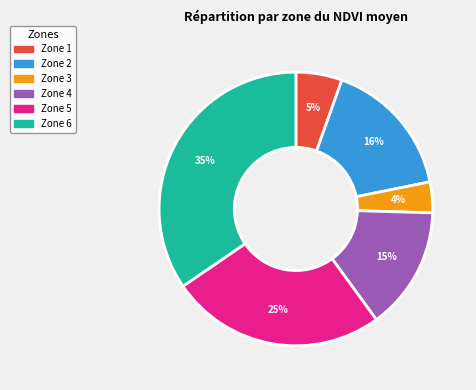

Between Zone 2 and Zone 1, which is larger?

Zone 2